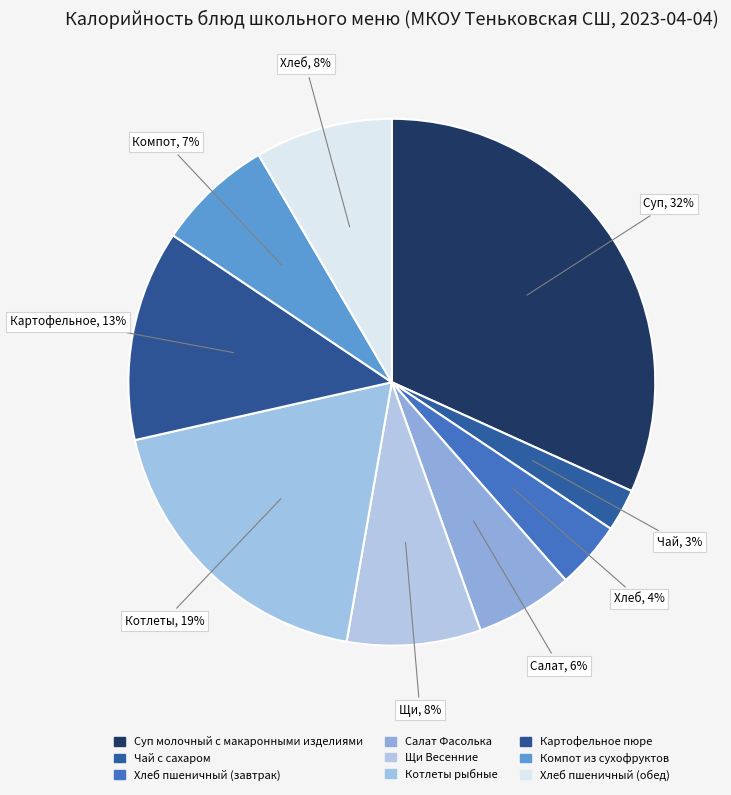

To the nearest percent, what percentage of the pie is Щи Весенние?

8%